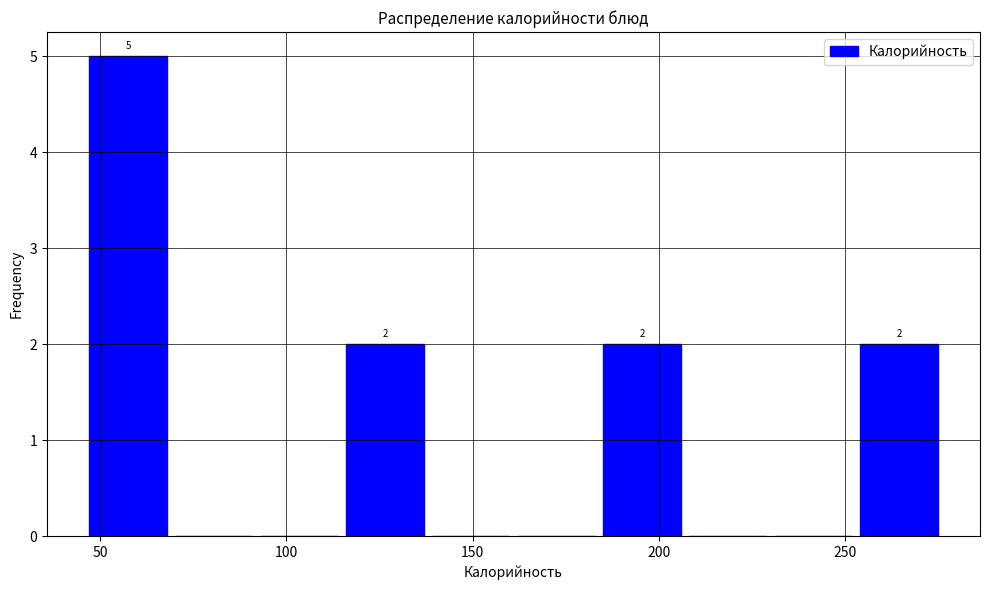

Over which range of the x-axis is the bar tallest?

46 to 69